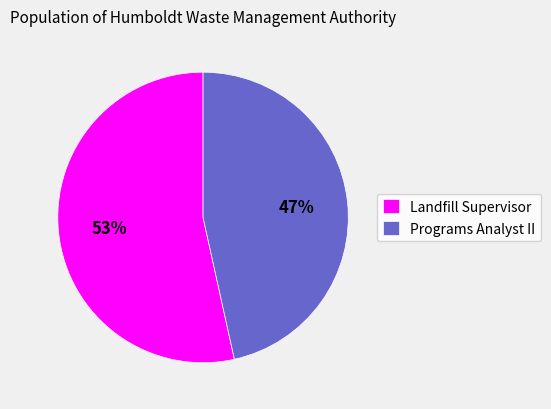

Rank the categories by value from lowest to highest.

Programs Analyst II, Landfill Supervisor